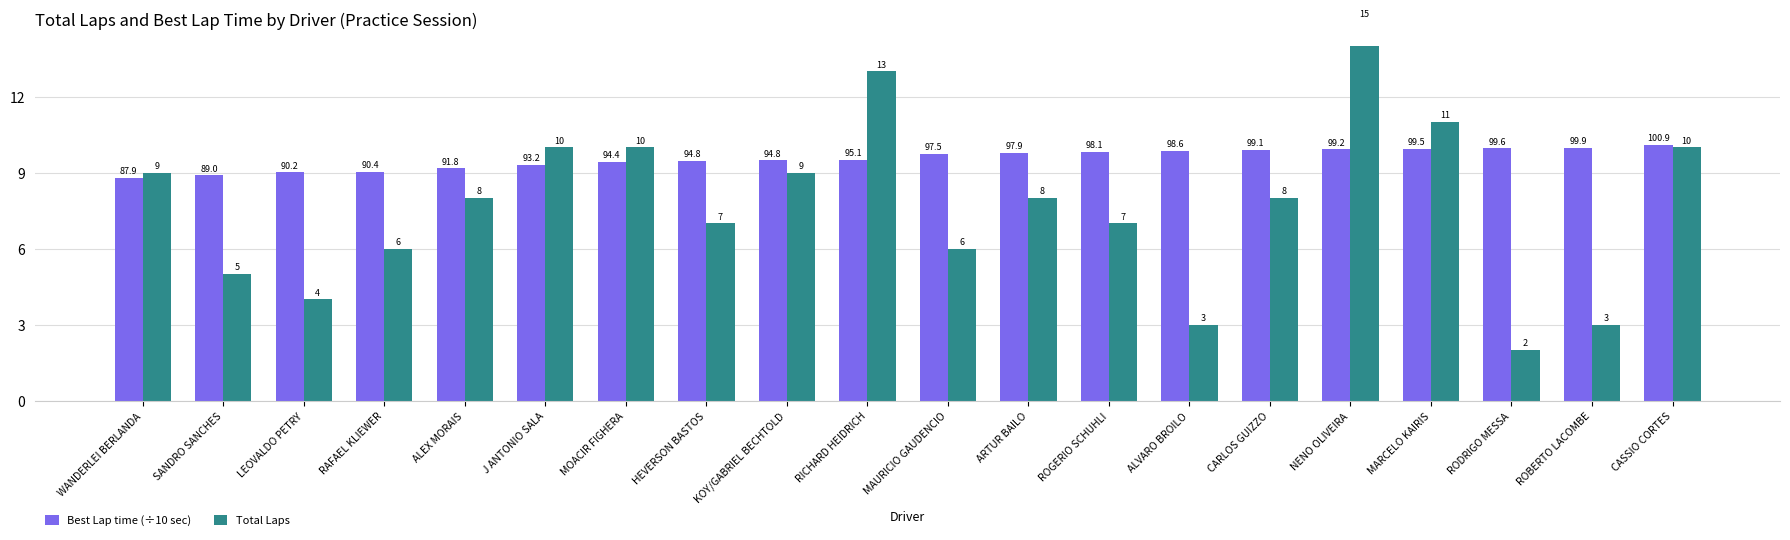

Is the value of Total Laps at ARTUR BAILO greater than the value of Best Lap time (÷10 sec) at MOACIR FIGHERA?

No